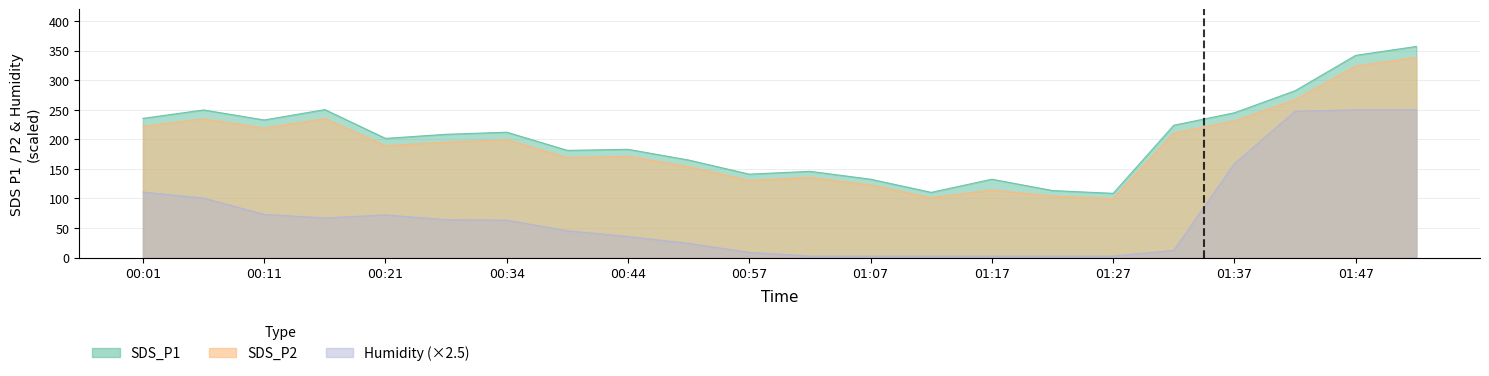

Where is the first local maximum for Humidity?

00:21